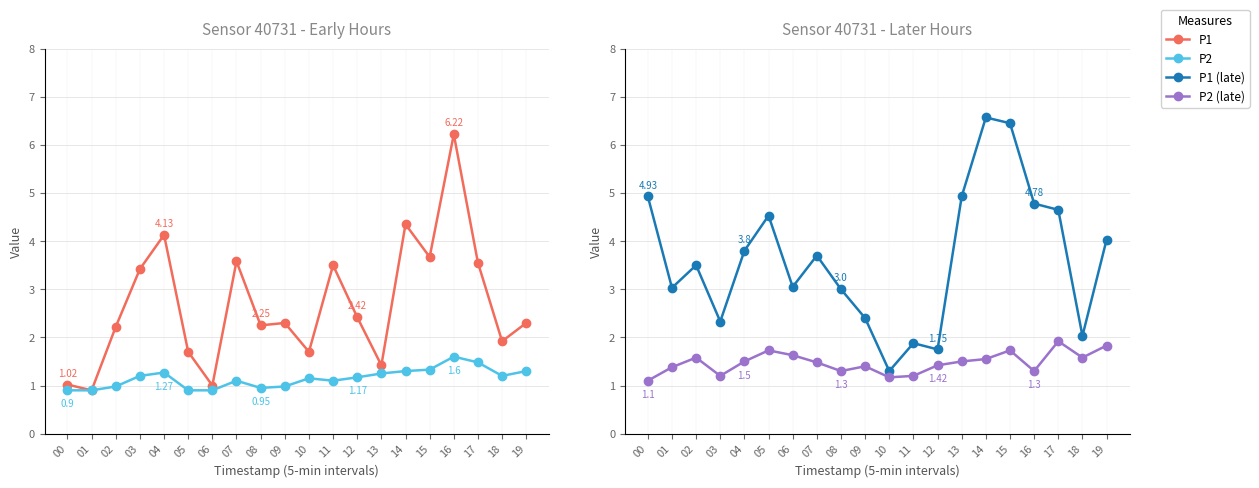

True or false: P2 (late) has a value of 1.0 at 07.

False